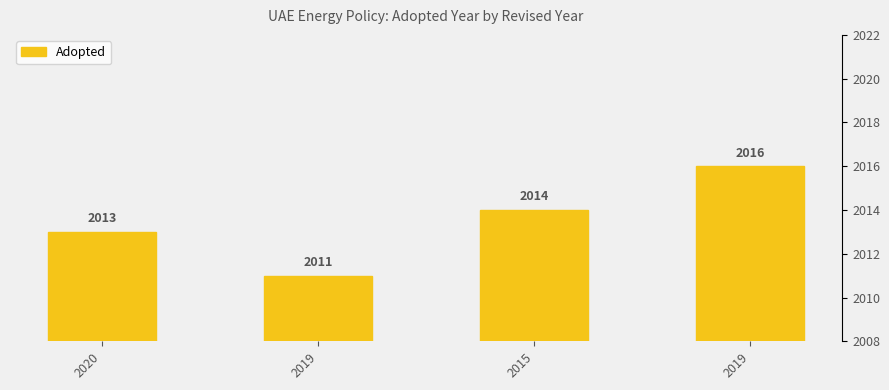

What is the change in value from 2020 to 2019?

+3